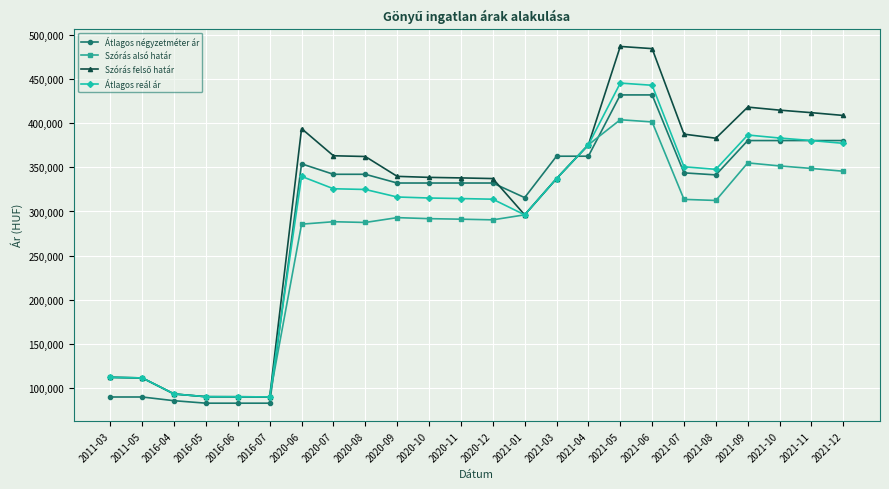

What is the difference between the highest and lowest values at 2021-05?

82888